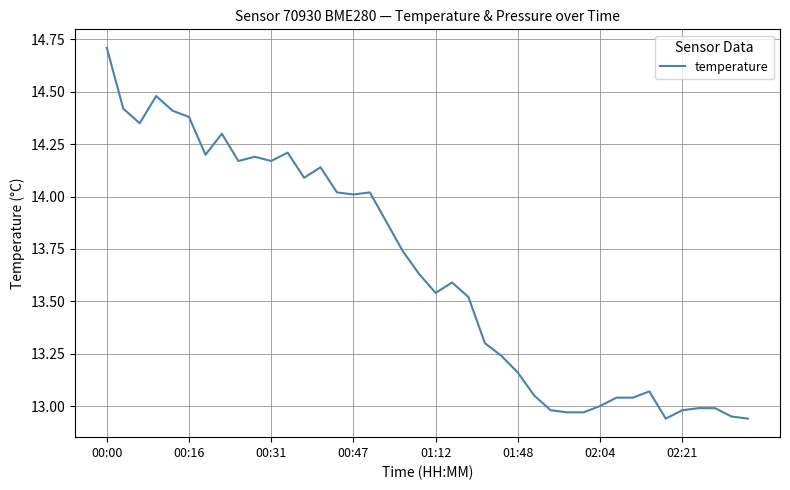

What is the greatest value displayed?

14.7